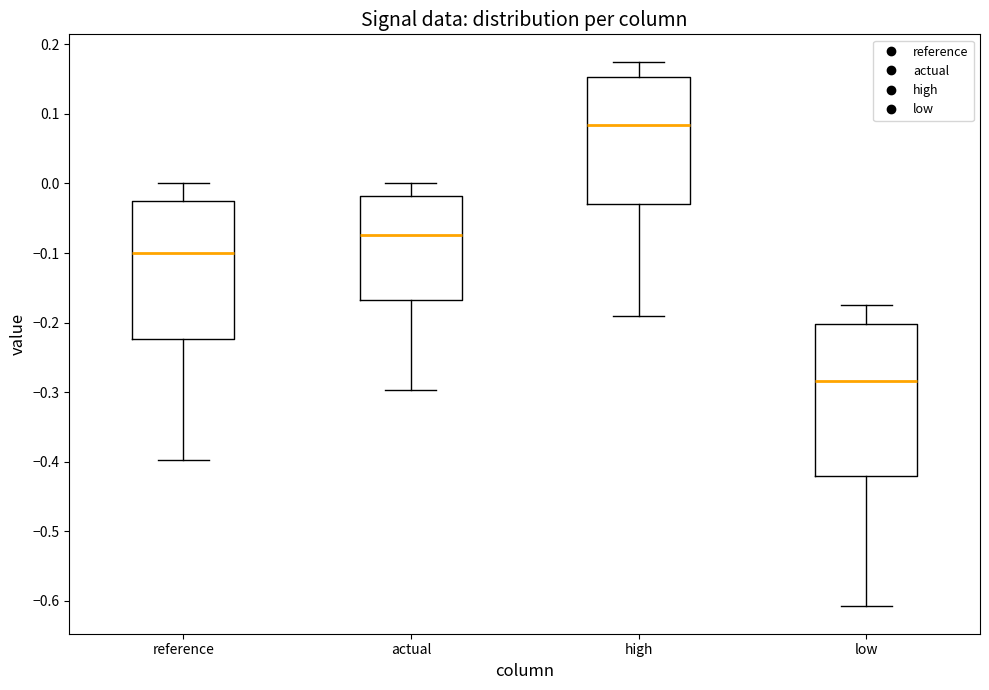

Reading left to right, transcribe this box plot: for each box, give where its median line is, the range the box spans, and where its two whiskers end, as read against the y-axis. The values are not printed on the chart, so give them approximately, as read against the axis.

reference: median -0.10, box -0.22 to -0.02, whiskers -0.40 to 0.00
actual: median -0.07, box -0.17 to -0.02, whiskers -0.30 to 0.00
high: median 0.08, box -0.03 to 0.15, whiskers -0.19 to 0.18
low: median -0.28, box -0.42 to -0.20, whiskers -0.61 to -0.18